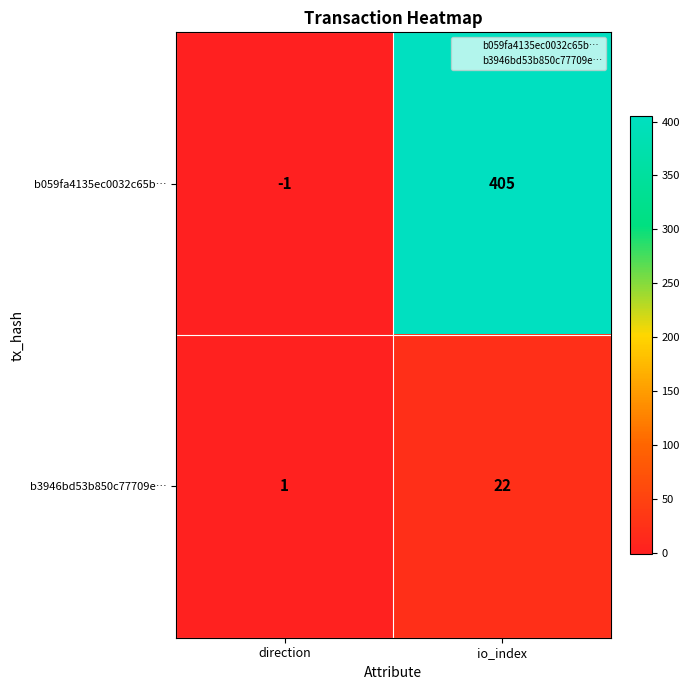

What is the sum of all b3946bd53b850c77709e… values?

23